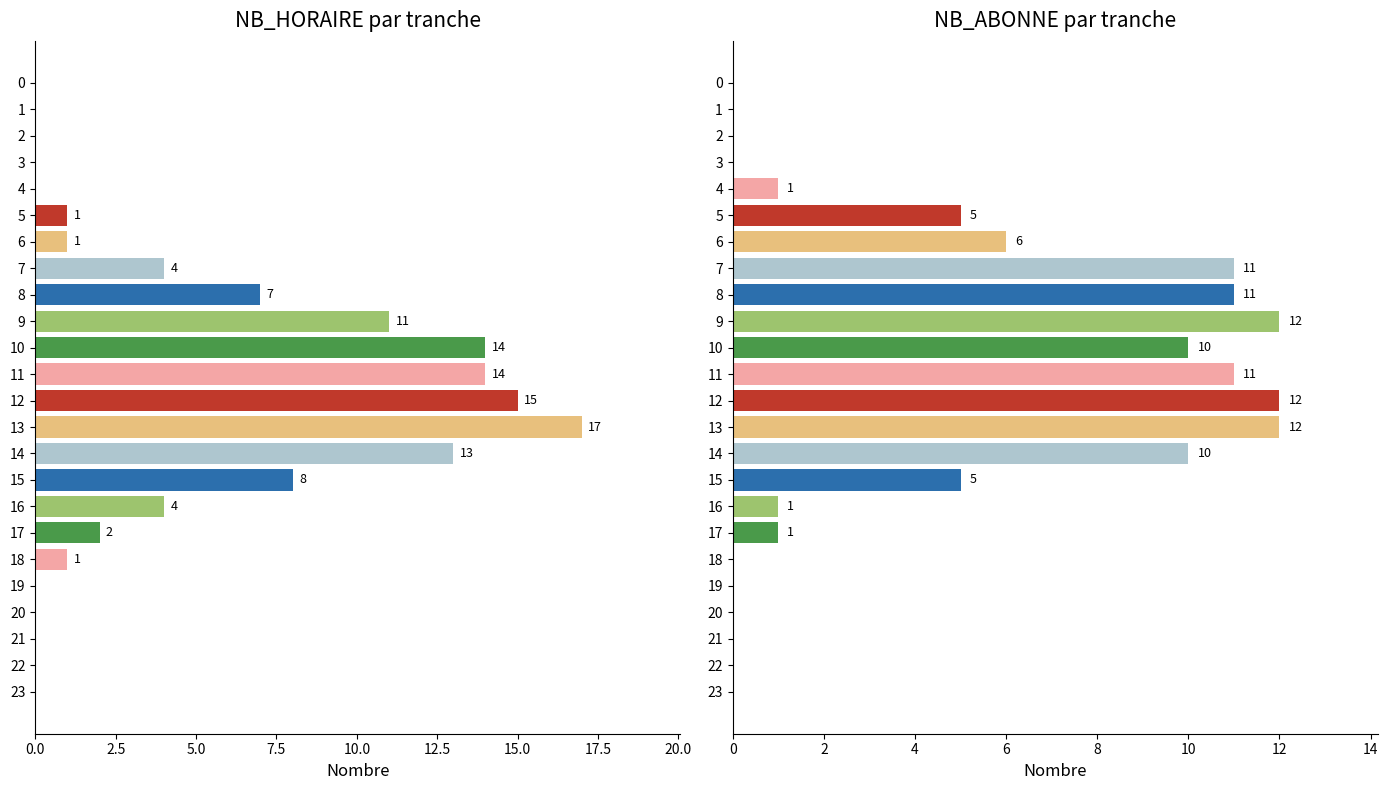

The NB_ABONNE series shows 20 at 12. True or false?

False